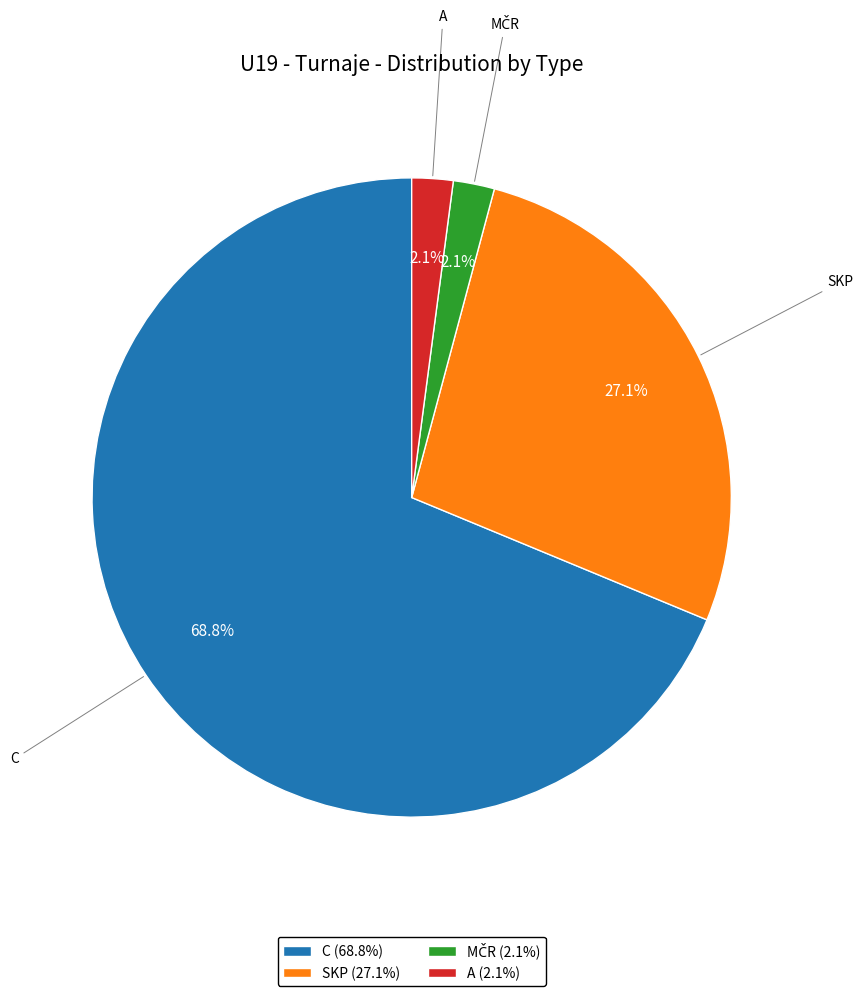

How many slices are in this pie chart?

4